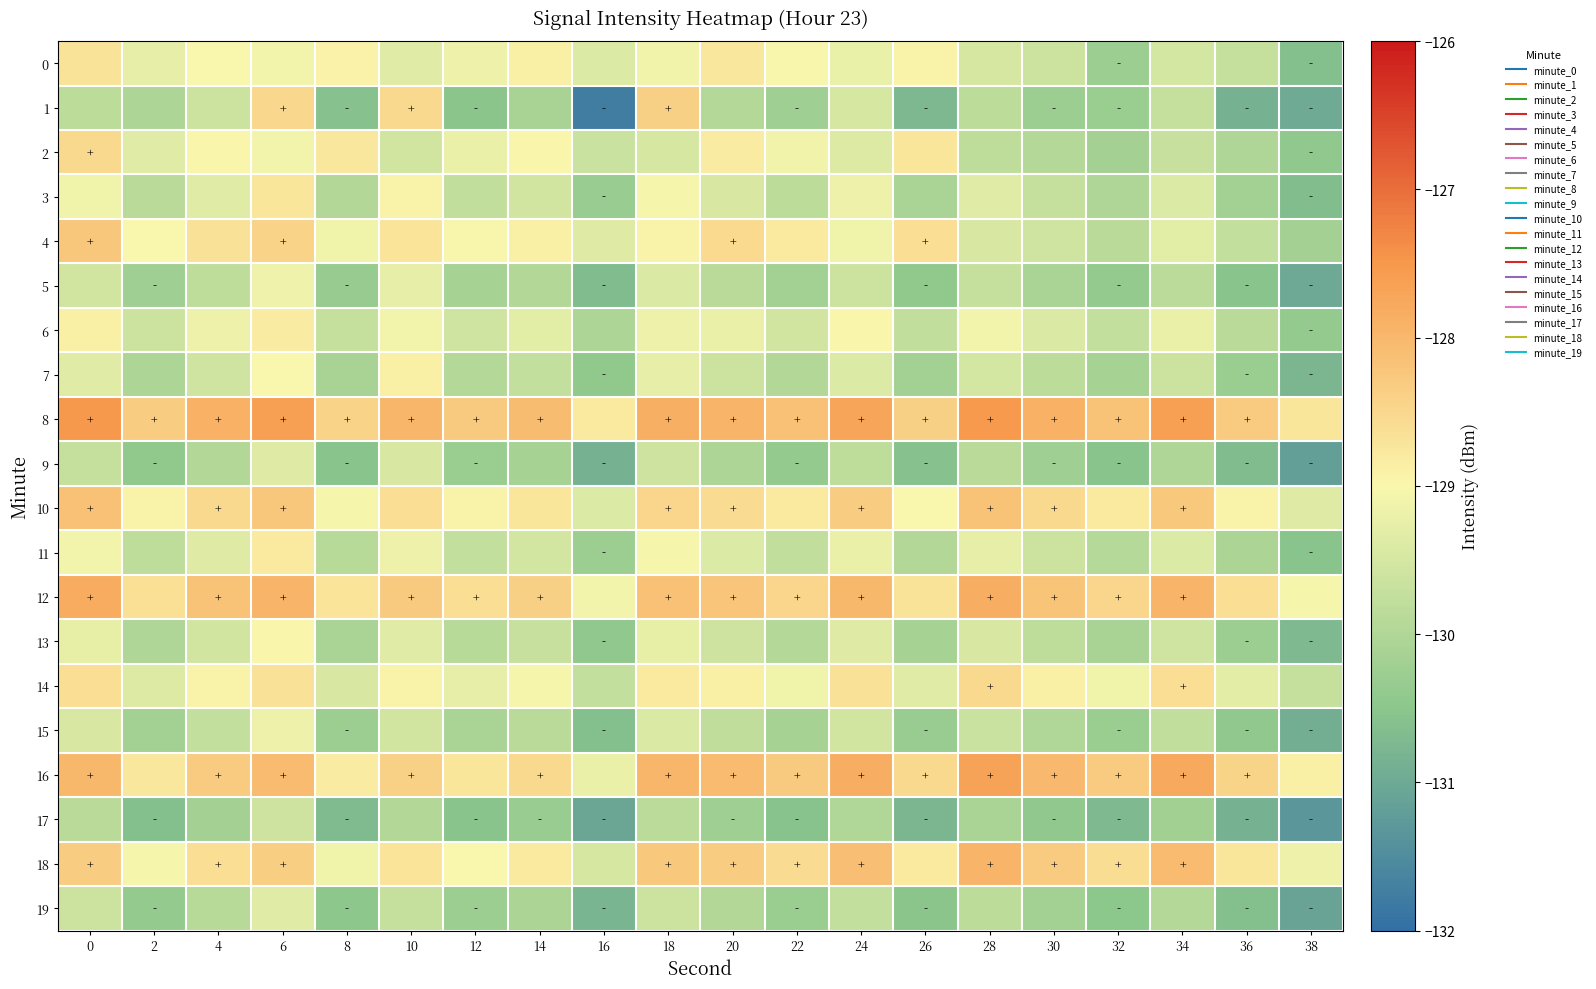

At 20, list the series in order from smallest to largest.

17, 9, 19, 1, 5, 15, 7, 13, 3, 11, 6, 14, 2, 0, 10, 4, 18, 12, 16, 8